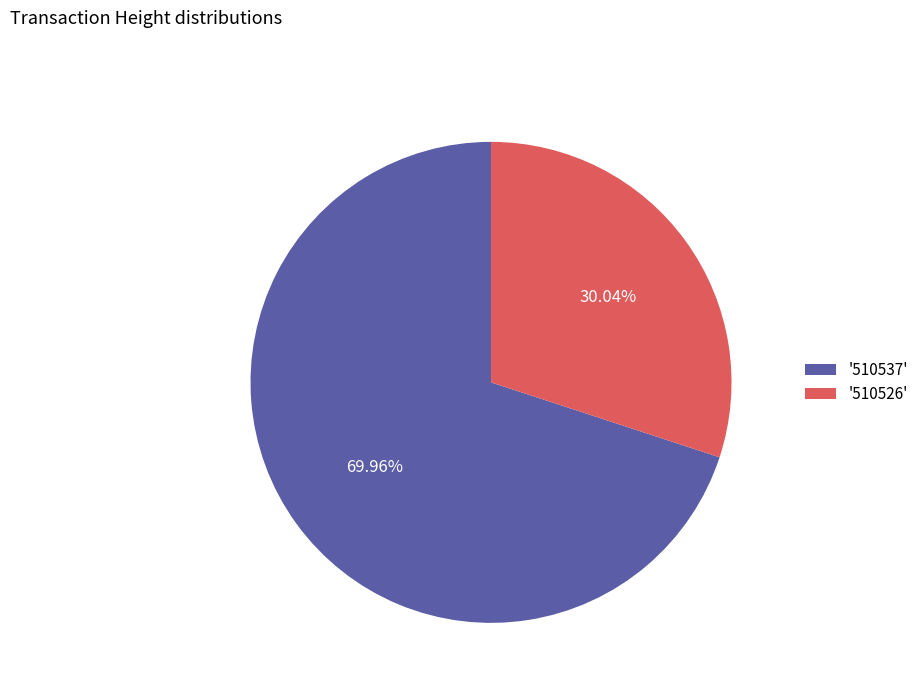

What is the ratio of the value at '510537' to the value at '510526'?

2.3